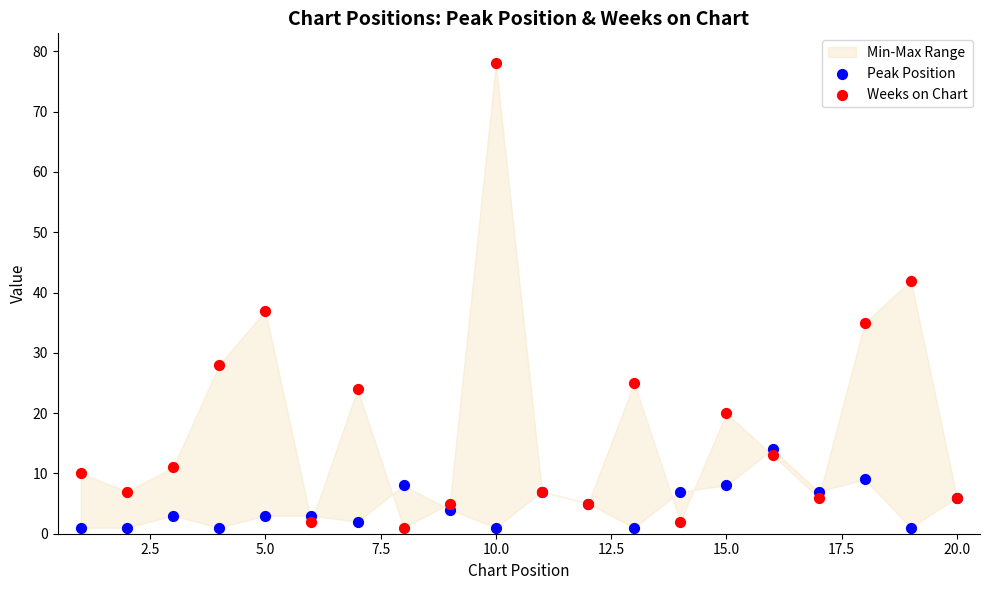

Which series has the largest Y range (max minus min)?

Weeks on Chart